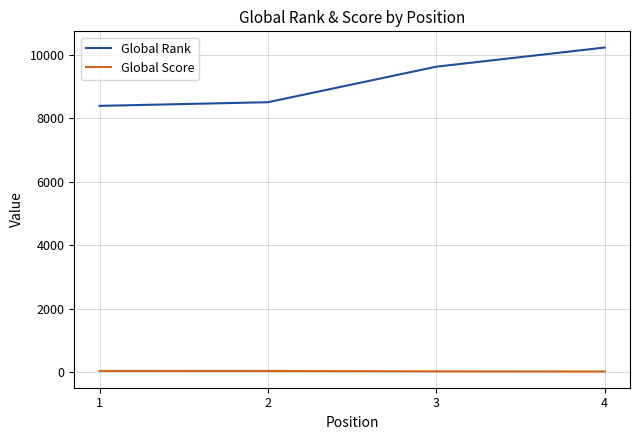

Which series has the largest range (max minus min)?

Global Rank